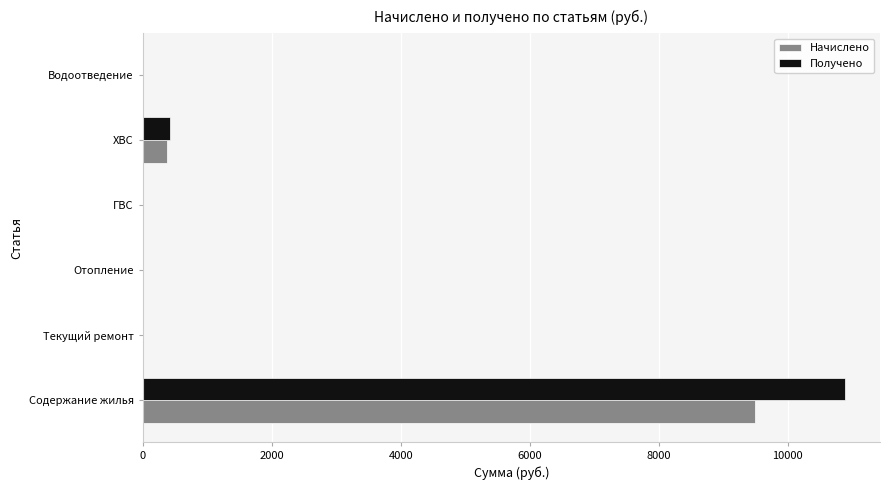

What is the sum of all Получено values?

11306.6